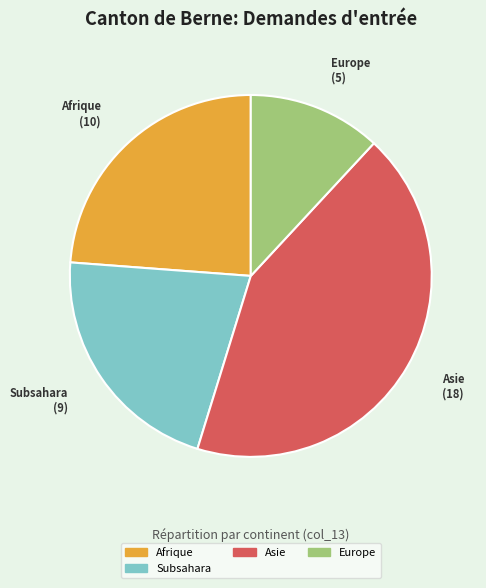

Which category has the biggest portion of the pie?

Asie